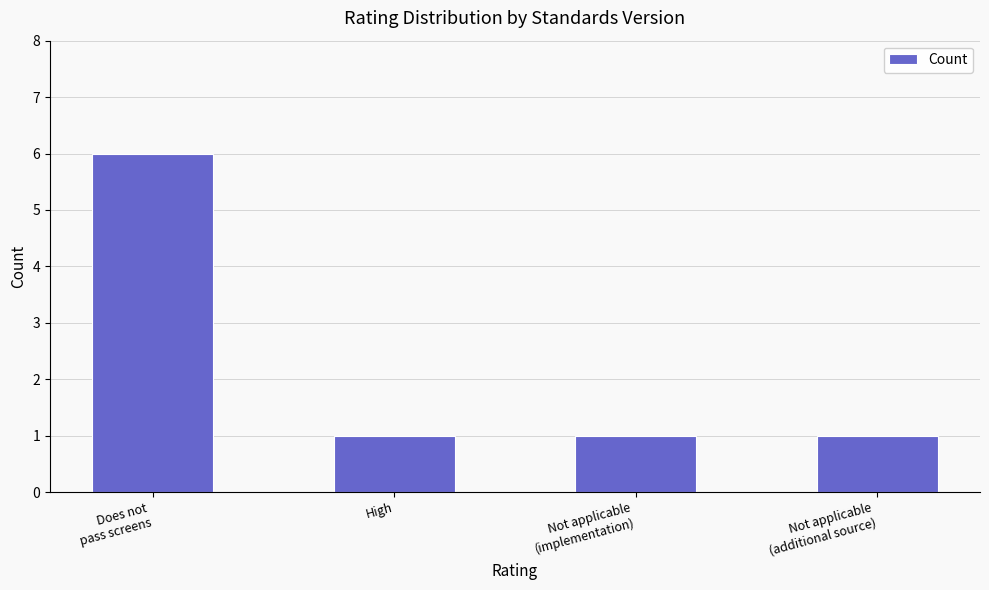

What is the difference between the maximum and minimum values?

5